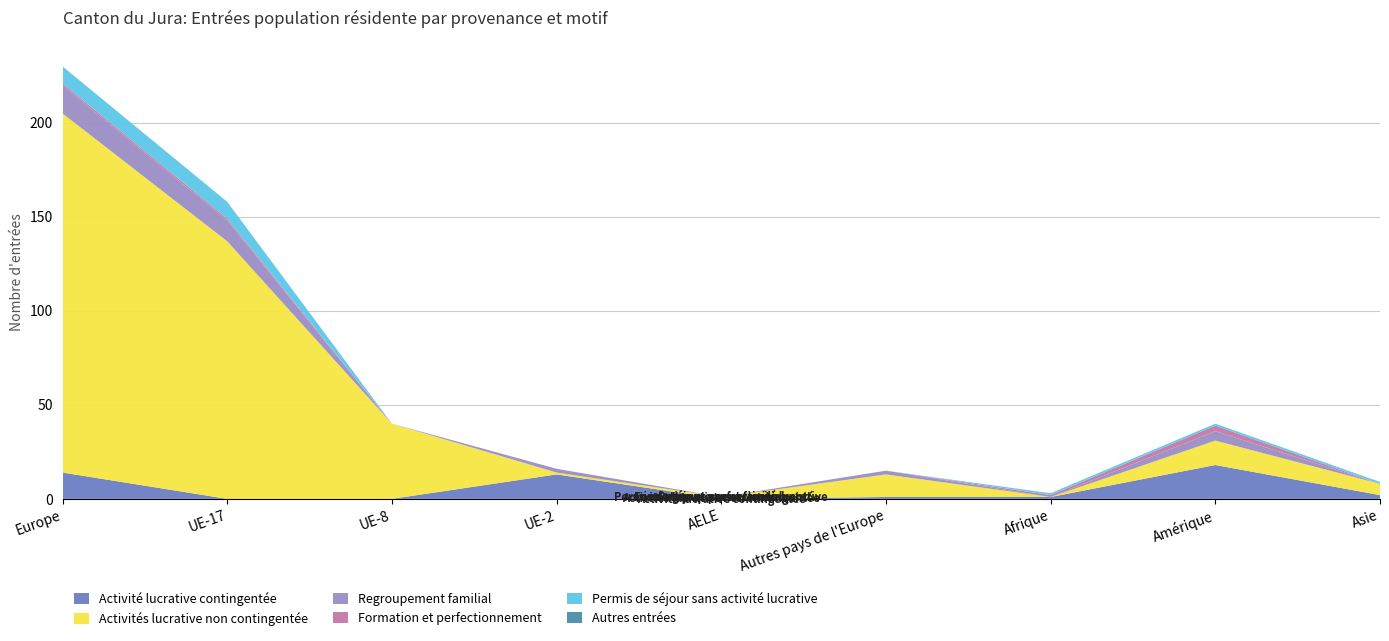

Reading right to left, what are all the values shown in this chart?

Activité lucrative contingentée: 2	18	1	1	0	13	0	0	14
Activités lucrative non contingentée: 6	13	0	12	1	1	40	137	191
Regroupement familial: 0	5	0	2	0	2	0	11	15
Formation et perfectionnement: 0	3	1	0	0	0	0	1	1
Permis de séjour sans activité lucrative: 1	1	1	0	0	0	0	9	9
Autres entrées: 0	0	0	0	0	0	0	0	0